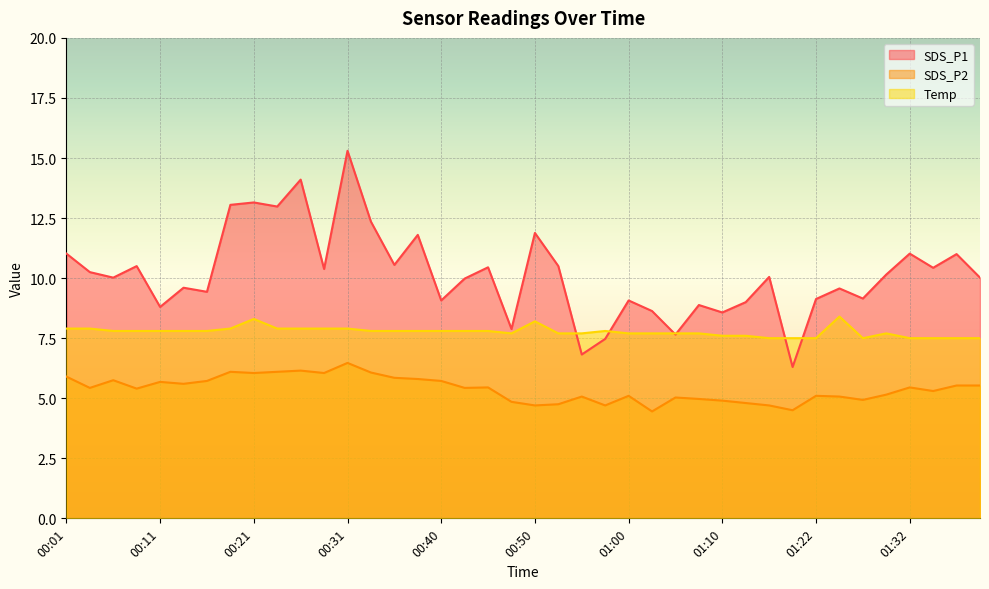

What position from the left is 00:33?

14